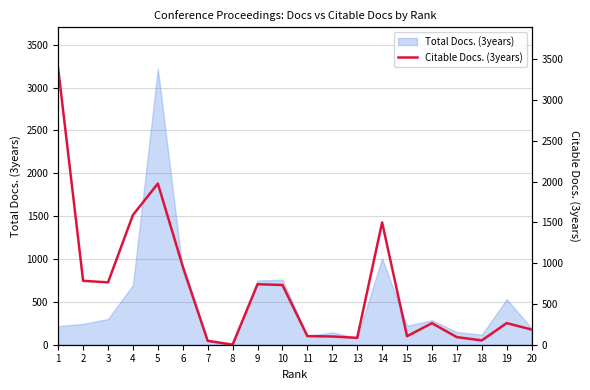

Count the number of categories in the chart.

20